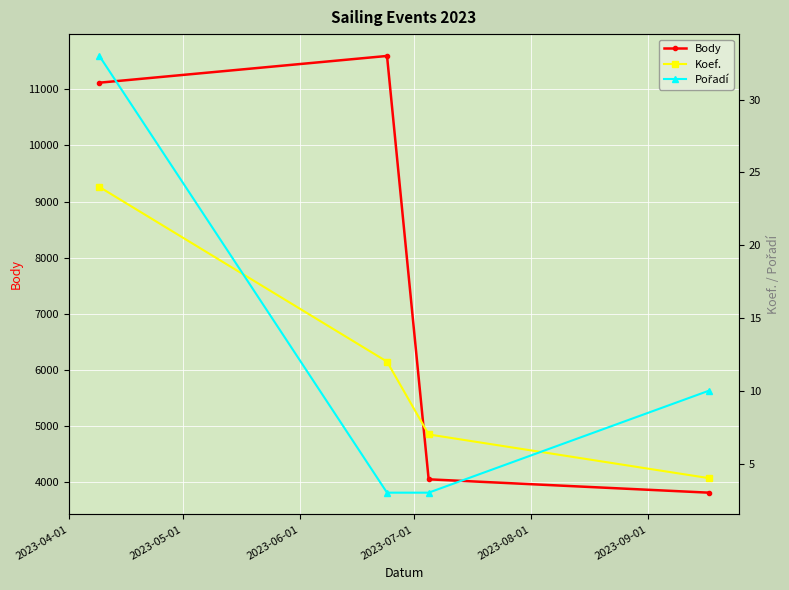

How many data points in Pořadí are less than 10?

2